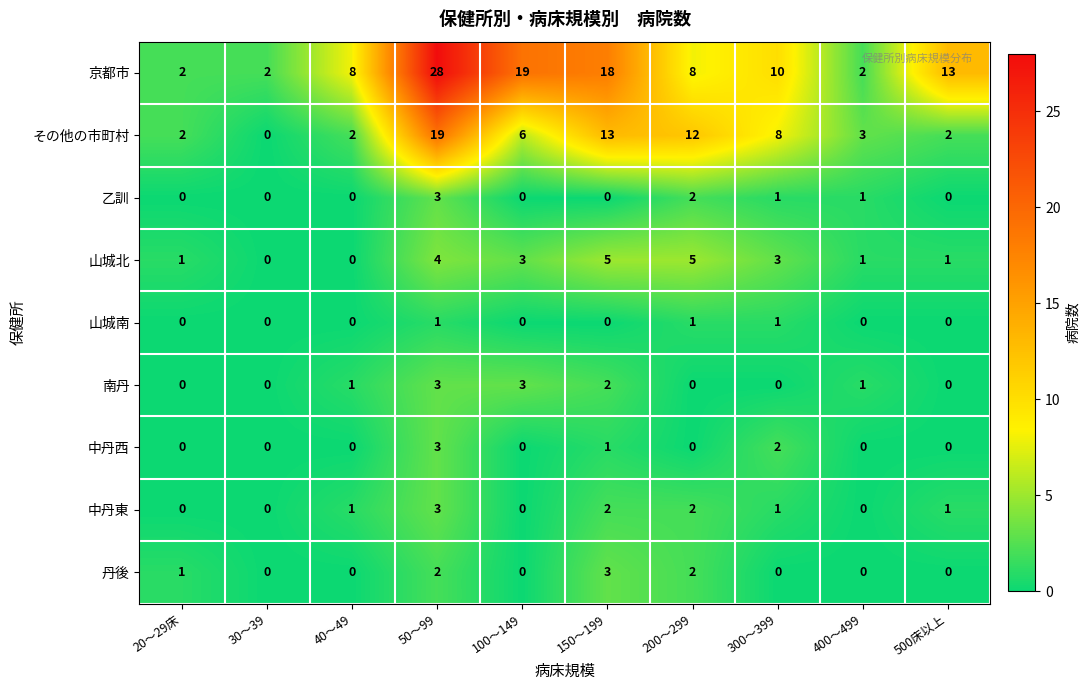

What is the sum of all 中丹西 values?

6